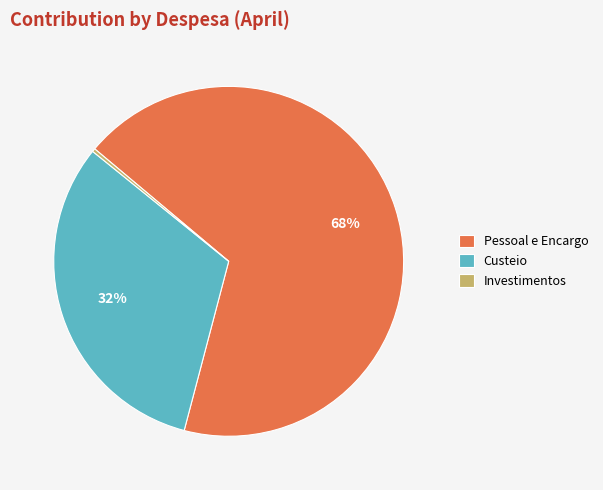

To the nearest percent, what is the average slice percentage?

33%